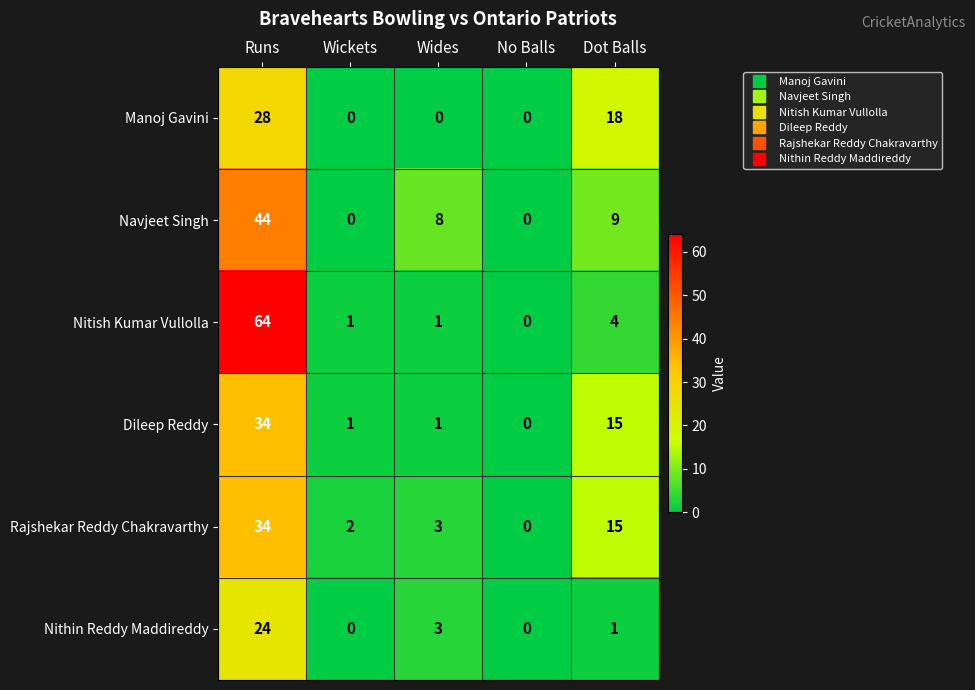

Is the value of Nithin Reddy Maddireddy at No Balls greater than the value of Nitish Kumar Vullolla at Wides?

No